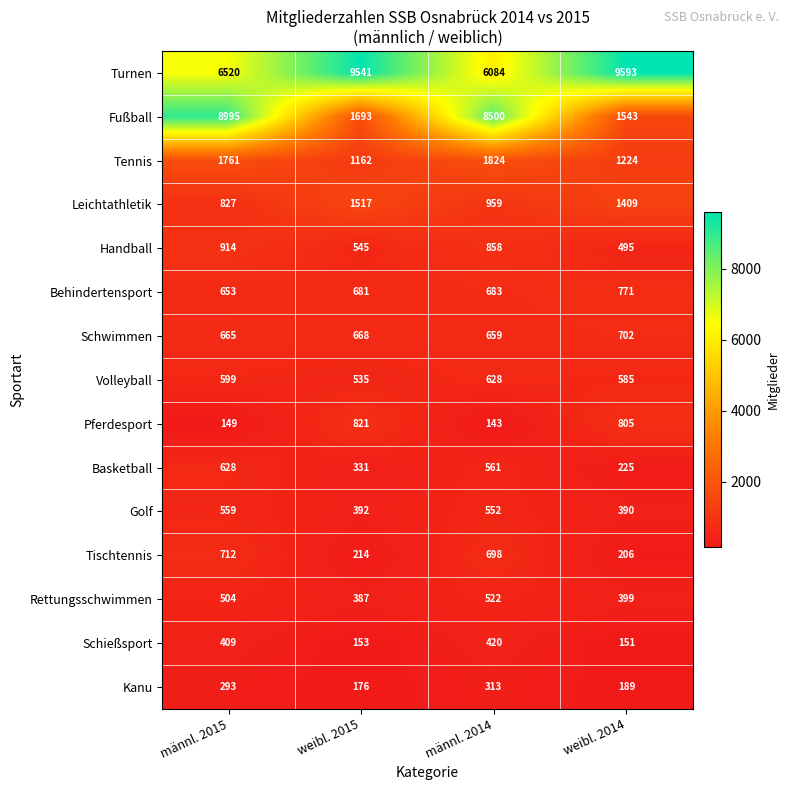

Which series has the widest spread of values?

Fußball